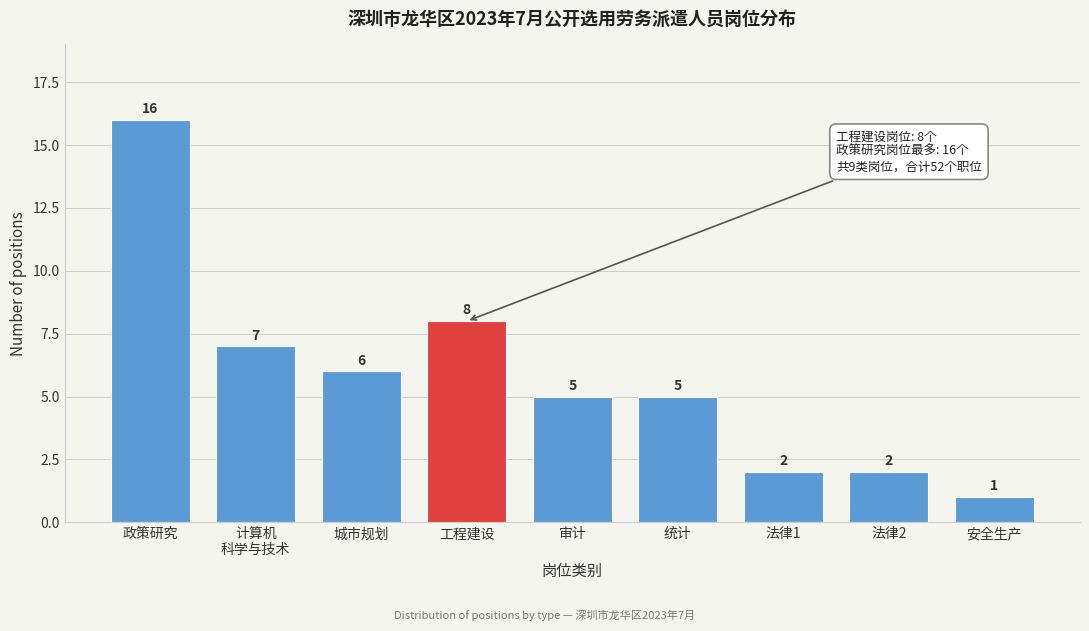

Reading left to right, what are all the values shown in this chart?

16	7	6	8	5	5	2	2	1